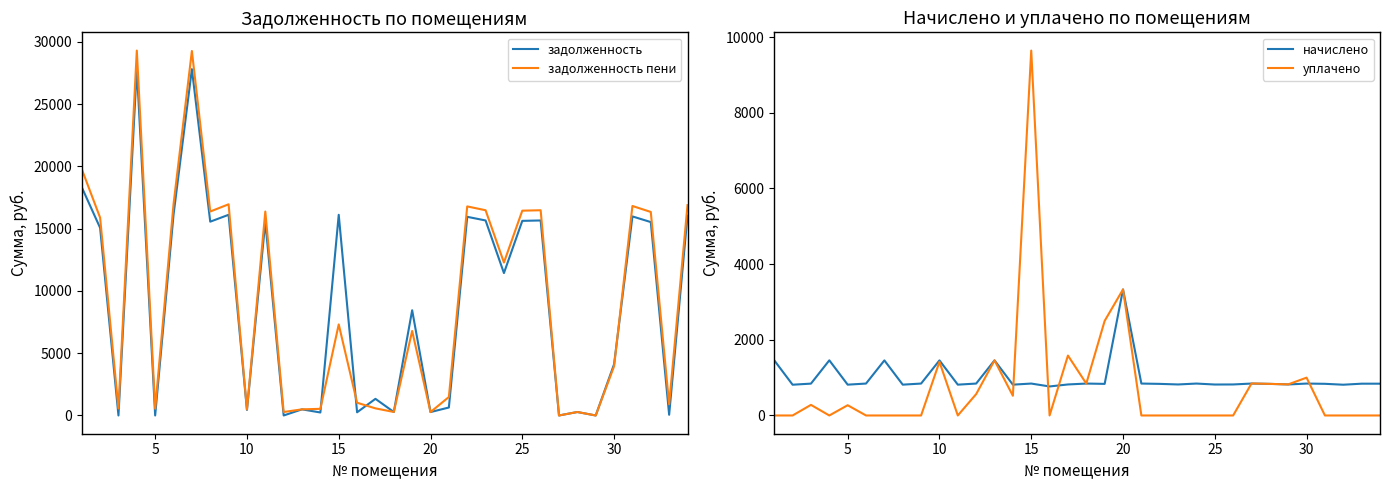

Is it true that задолженность пени equals 8671.5 at 8?

False